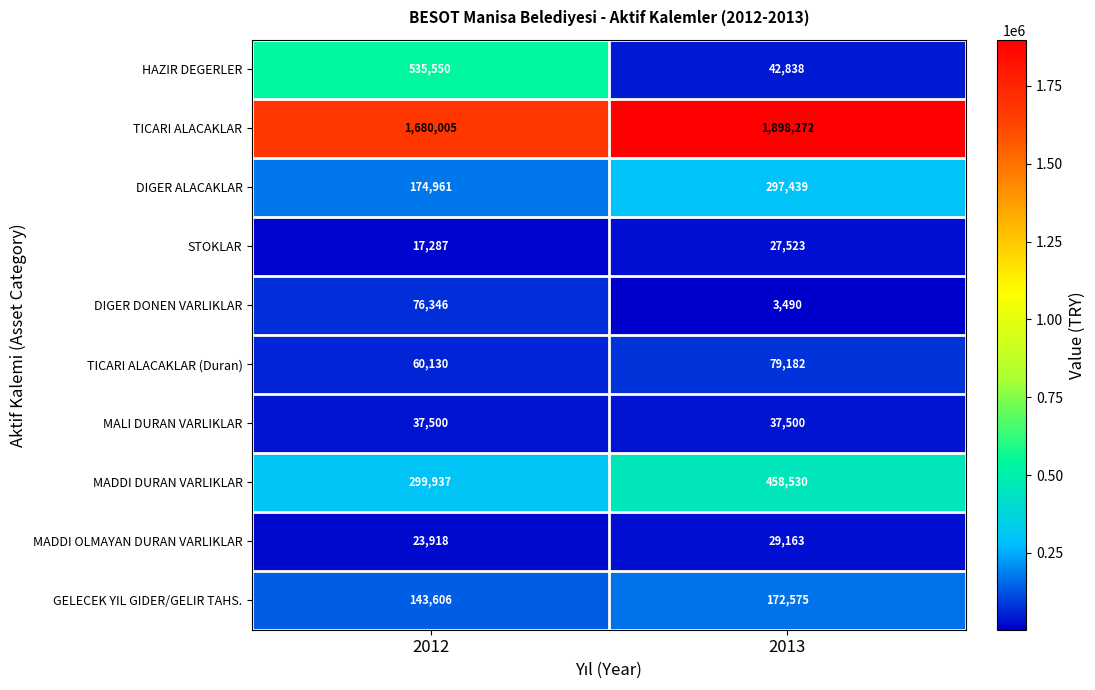

Reading right to left, list all the values displayed in this chart.

HAZIR DEGERLER: 42838	535550
TICARI ALACAKLAR: 1898272	1680005
DIGER ALACAKLAR: 297439	174961
STOKLAR: 27523	17287
DIGER DONEN VARLIKLAR: 3490	76346
TICARI ALACAKLAR (Duran): 79182	60130
MALI DURAN VARLIKLAR: 37500	37500
MADDI DURAN VARLIKLAR: 458530	299937
MADDI OLMAYAN DURAN VARLIKLAR: 29163	23918
GELECEK YIL GIDER/GELIR TAHS.: 172575	143606